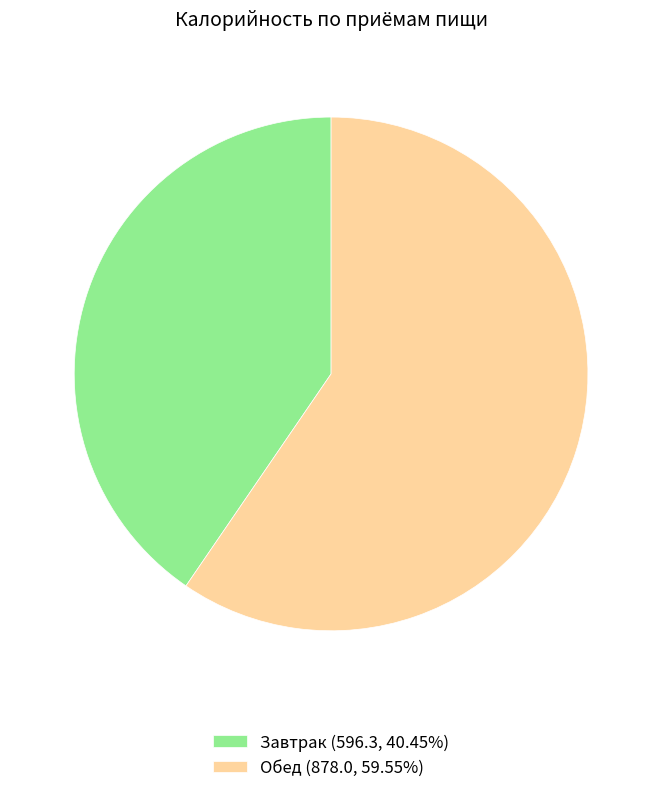

Approximately how many times larger is the value at Завтрак (596.3, 40.45%) compared to Обед (878.0, 59.55%)?

0.7